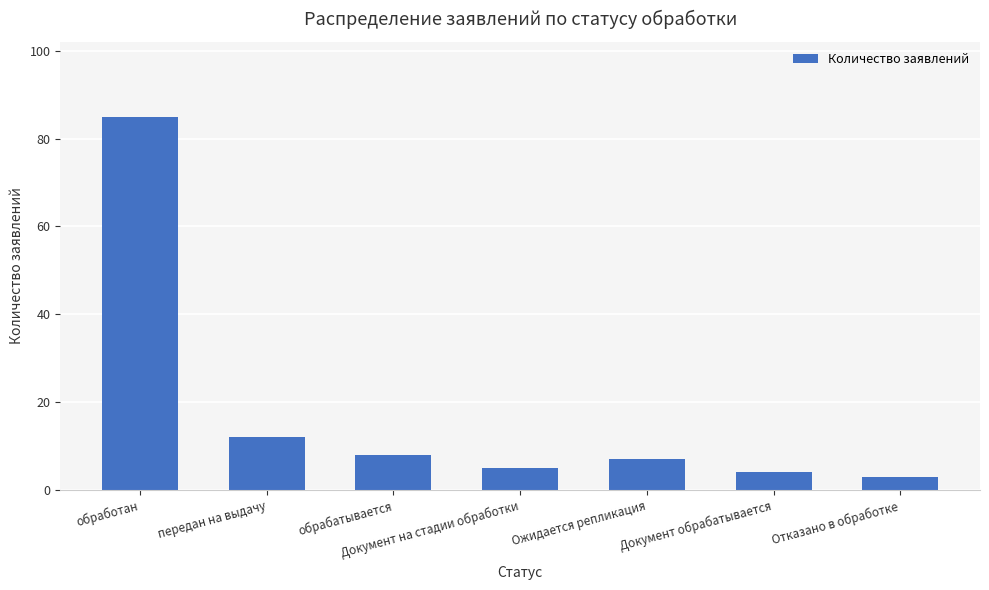

The chart shows a value of 5 at передан на выдачу. True or false?

False